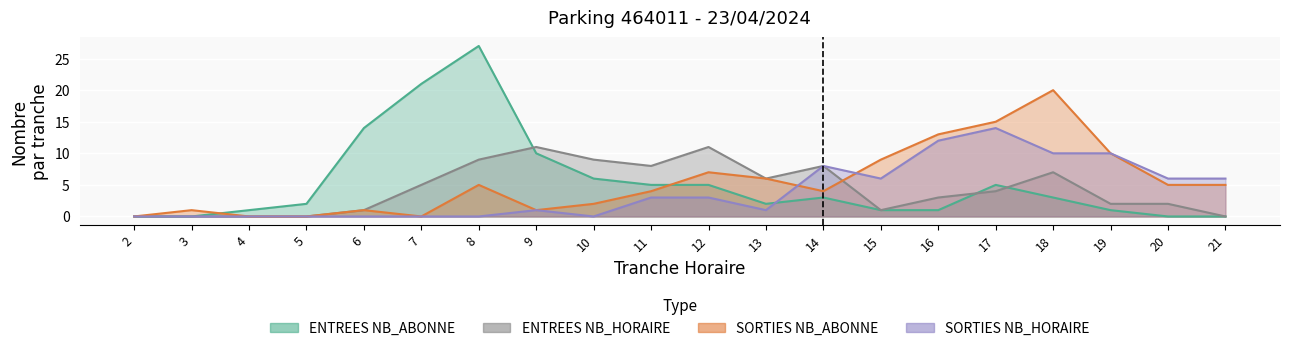

True or false: ENTREES NB_ABONNE and SORTIES NB_ABONNE cross at least once.

True